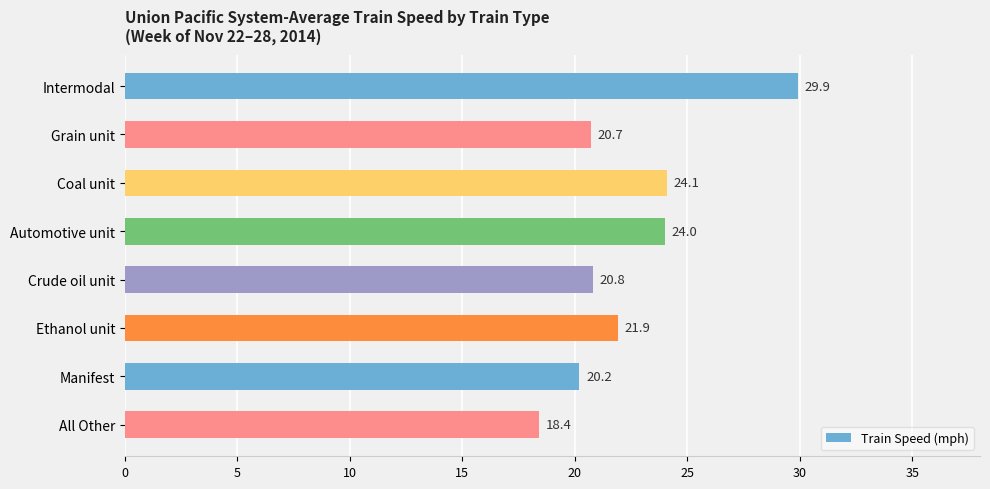

How many distinct data groups are displayed?

1